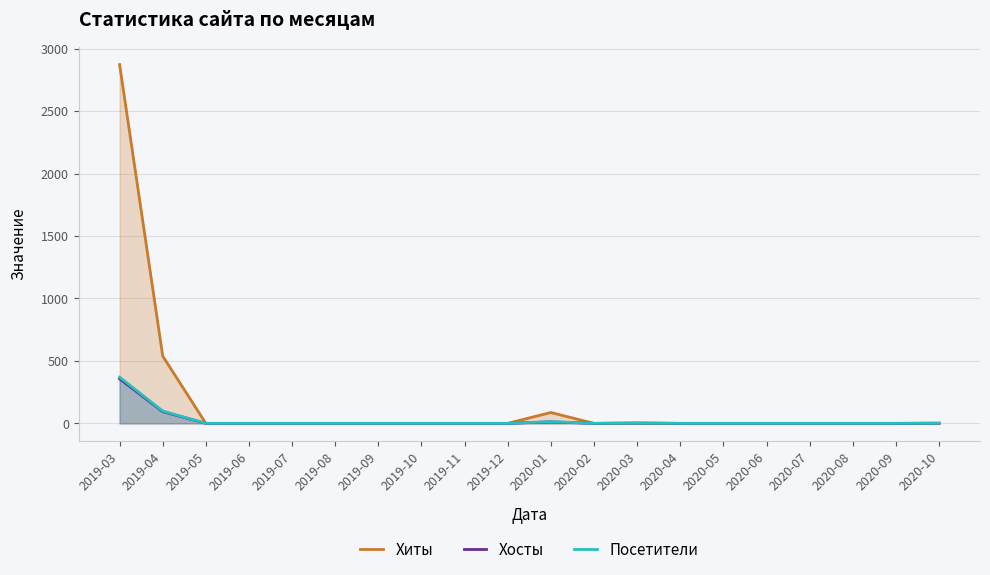

What is the difference between the Хиты values at 2020-09 and 2019-04?

539